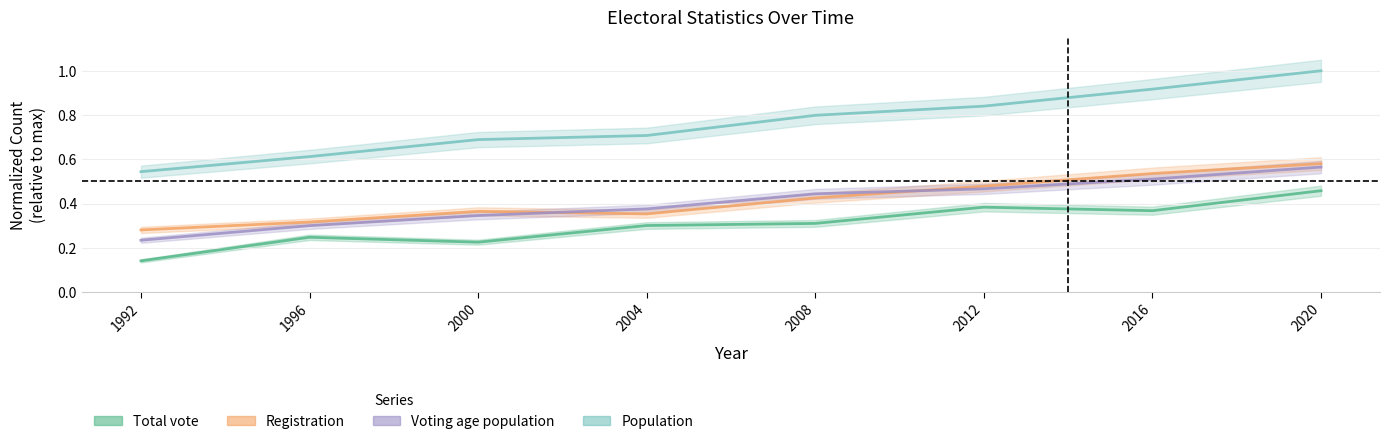

The value of Voting age population at 1992 is 0.4. True or false?

False